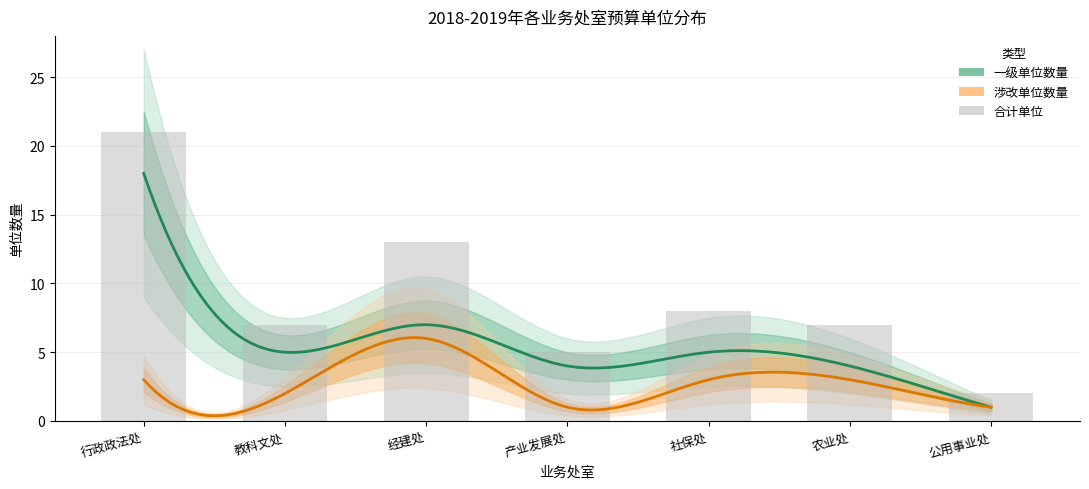

Which label corresponds to the smallest value in the chart?

公用事业处